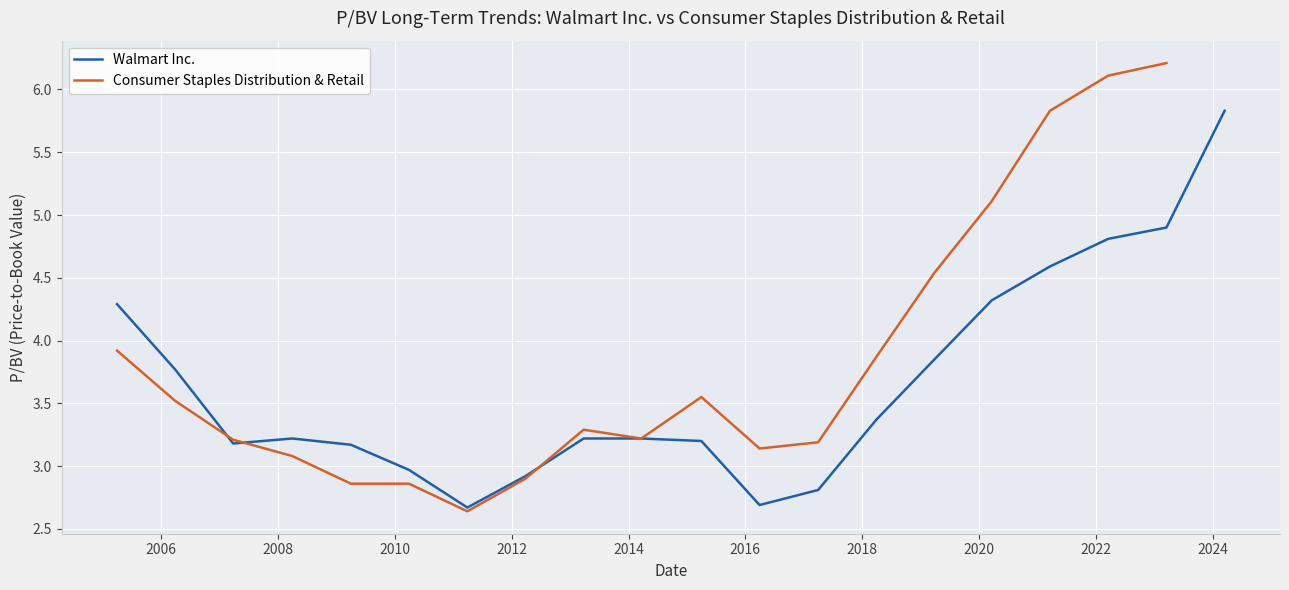

True or false: Walmart Inc. has a value of 4.7 at 2013-03-26.

False